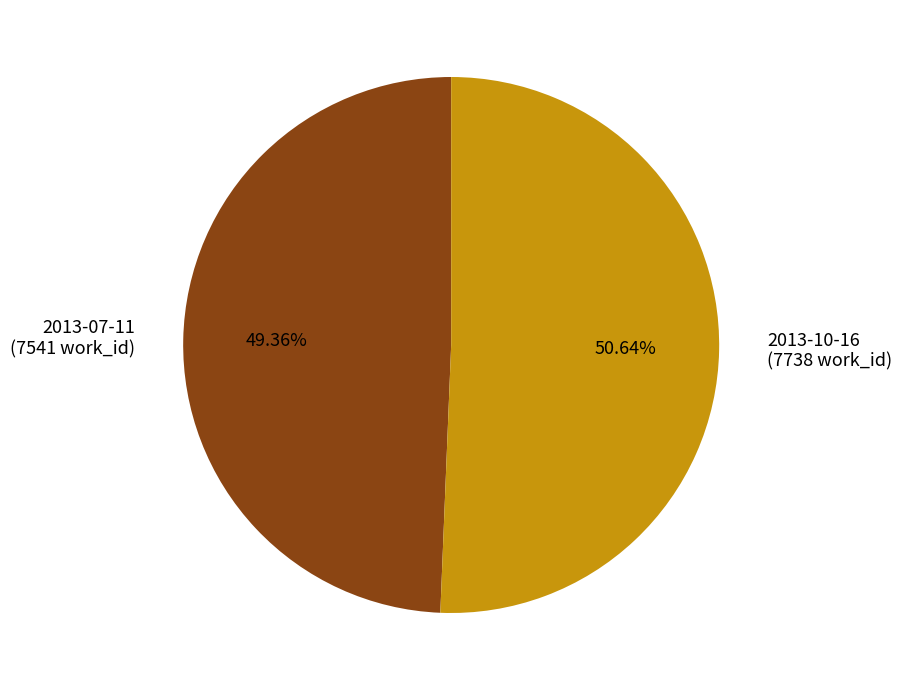

To the nearest percent, what is the difference between the 2013-07-11 and 2013-10-16 slice percentages?

1%